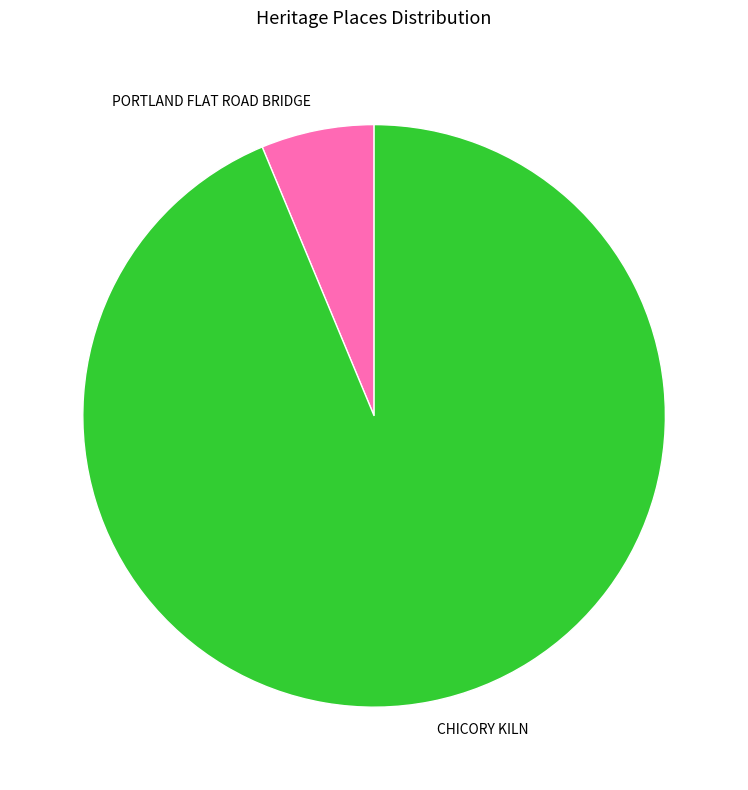

Does PORTLAND FLAT ROAD BRIDGE represent more than half of the total?

No